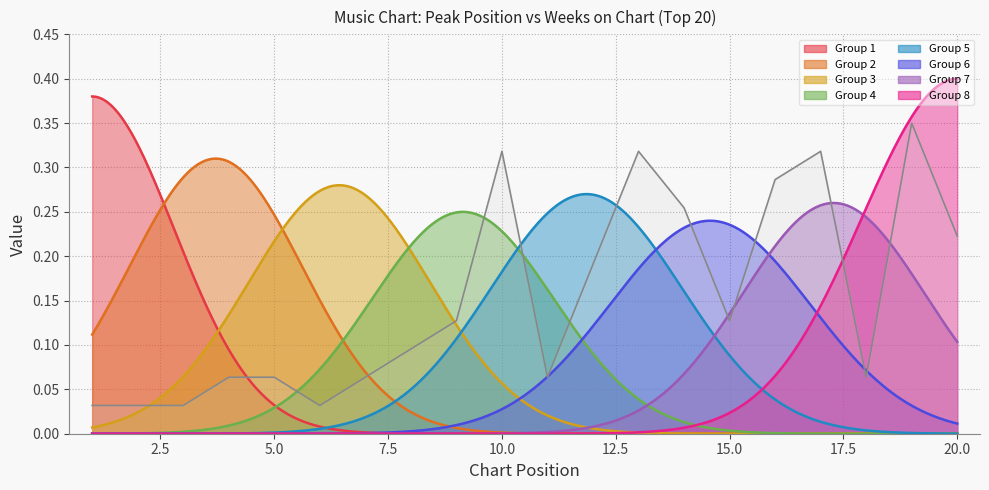

What value does the data have at 17?

0.3